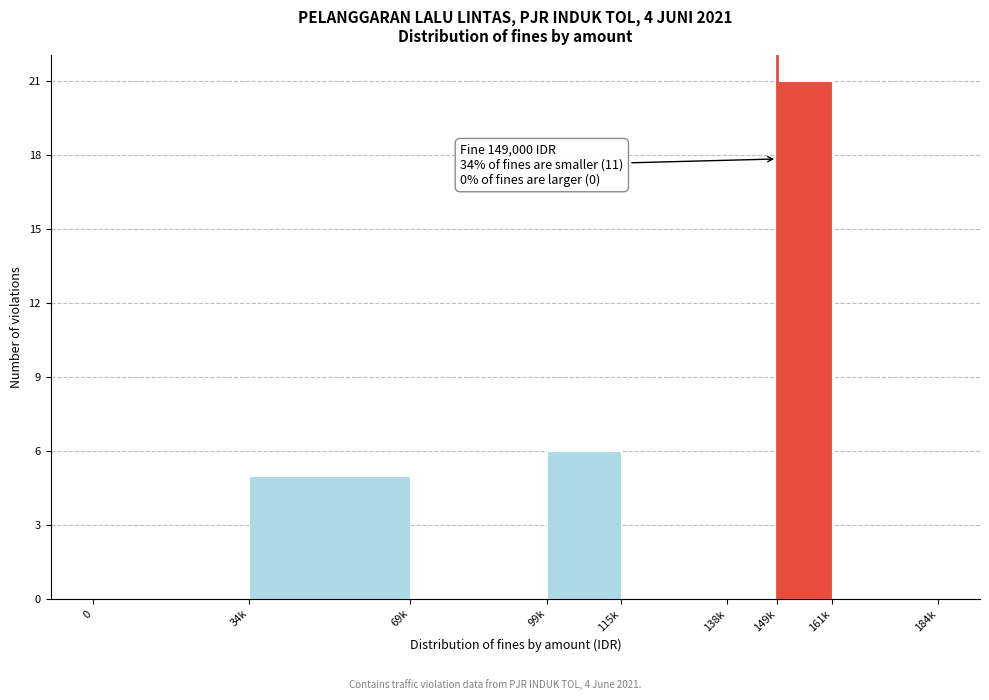

Reading right to left, list all the values displayed in this chart.

161k=0	149k=21	138k=0	115k=0	99k=6	69k=0	34k=5	0=0